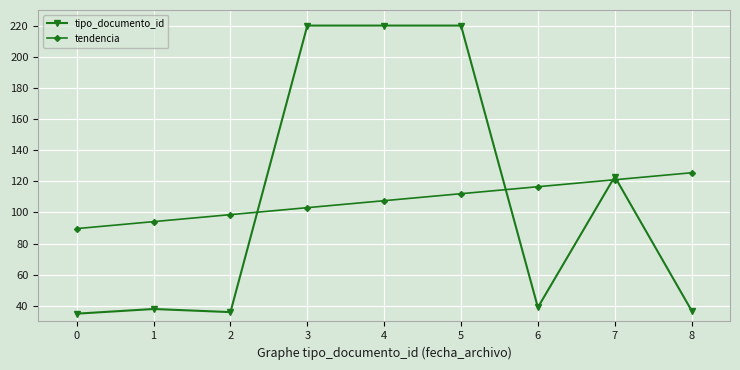

At which label does tendencia first exceed 107?

4